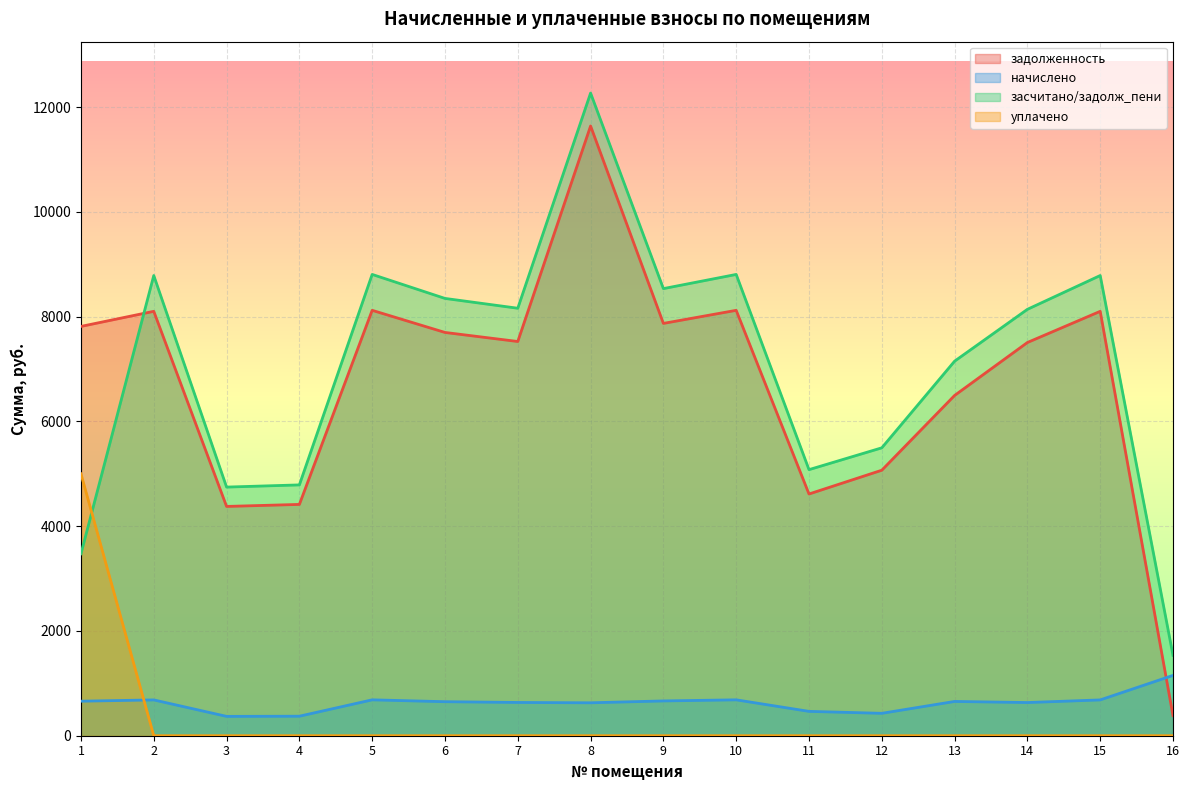

Reading left to right, list all the values displayed in this chart.

задолженность: 1=7814.4	2=8102.4	3=4377.6	4=4416.0	5=8121.6	6=7699.2	7=7526.4	8=11640.6	9=7872.0	10=8121.6	11=4615.0	12=5068.8	13=6496.3	14=7507.2	15=8102.4	16=383.6
начислено: 1=659.3	2=683.6	3=369.4	4=372.6	5=685.3	6=649.6	7=635.0	8=628.6	9=664.2	10=685.3	11=464.9	12=427.7	13=654.5	14=633.4	15=683.6	16=1151.8
засчитано/задолж_пени: 1=3473.7	2=8786.0	3=4747.0	4=4788.6	5=8806.9	6=8348.8	7=8161.4	8=12269.2	9=8536.2	10=8806.9	11=5079.9	12=5496.5	13=7150.8	14=8140.6	15=8786.0	16=1535.4
уплачено: 1=5000.0	2=0.0	3=0.0	4=0.0	5=0.0	6=0.0	7=0.0	8=0.0	9=0.0	10=0.0	11=0.0	12=0.0	13=0.0	14=0.0	15=0.0	16=0.0